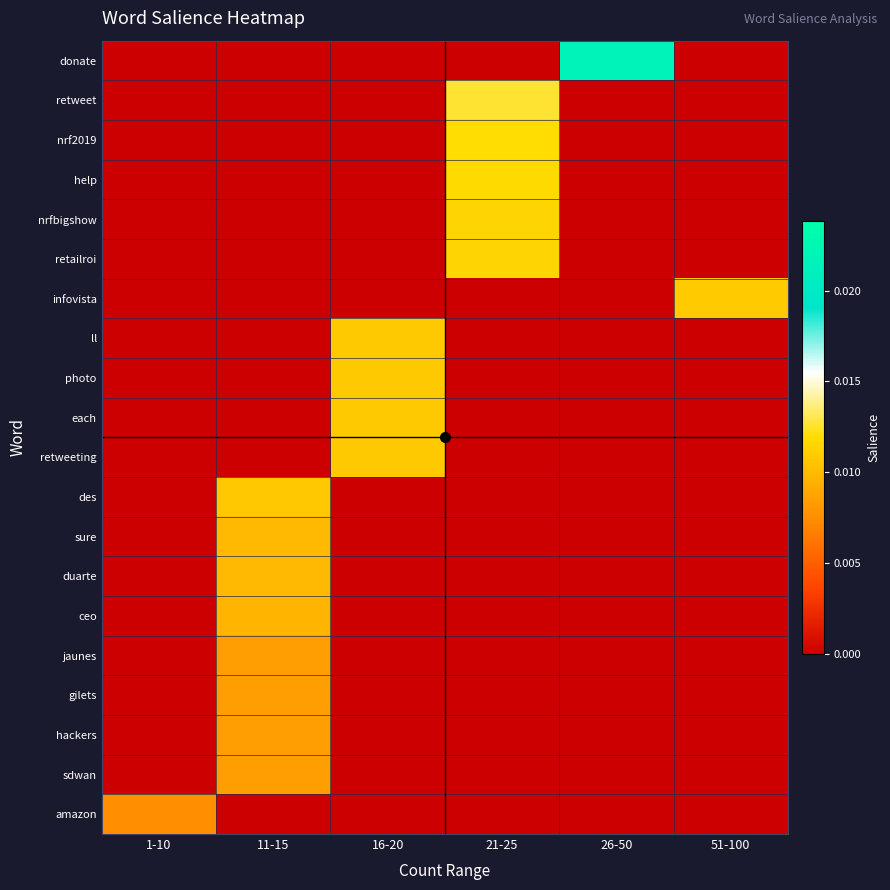

Reading left to right, extract all data points from this chart.

donate: 1-10=0.0	11-15=0.0	16-20=0.0	21-25=0.0	26-50=0.0	51-100=0.0
retweet: 1-10=0.0	11-15=0.0	16-20=0.0	21-25=0.0	26-50=0.0	51-100=0.0
nrf2019: 1-10=0.0	11-15=0.0	16-20=0.0	21-25=0.0	26-50=0.0	51-100=0.0
help: 1-10=0.0	11-15=0.0	16-20=0.0	21-25=0.0	26-50=0.0	51-100=0.0
nrfbigshow: 1-10=0.0	11-15=0.0	16-20=0.0	21-25=0.0	26-50=0.0	51-100=0.0
retailroi: 1-10=0.0	11-15=0.0	16-20=0.0	21-25=0.0	26-50=0.0	51-100=0.0
infovista: 1-10=0.0	11-15=0.0	16-20=0.0	21-25=0.0	26-50=0.0	51-100=0.0
ll: 1-10=0.0	11-15=0.0	16-20=0.0	21-25=0.0	26-50=0.0	51-100=0.0
photo: 1-10=0.0	11-15=0.0	16-20=0.0	21-25=0.0	26-50=0.0	51-100=0.0
each: 1-10=0.0	11-15=0.0	16-20=0.0	21-25=0.0	26-50=0.0	51-100=0.0
retweeting: 1-10=0.0	11-15=0.0	16-20=0.0	21-25=0.0	26-50=0.0	51-100=0.0
des: 1-10=0.0	11-15=0.0	16-20=0.0	21-25=0.0	26-50=0.0	51-100=0.0
sure: 1-10=0.0	11-15=0.0	16-20=0.0	21-25=0.0	26-50=0.0	51-100=0.0
duarte: 1-10=0.0	11-15=0.0	16-20=0.0	21-25=0.0	26-50=0.0	51-100=0.0
ceo: 1-10=0.0	11-15=0.0	16-20=0.0	21-25=0.0	26-50=0.0	51-100=0.0
jaunes: 1-10=0.0	11-15=0.0	16-20=0.0	21-25=0.0	26-50=0.0	51-100=0.0
gilets: 1-10=0.0	11-15=0.0	16-20=0.0	21-25=0.0	26-50=0.0	51-100=0.0
hackers: 1-10=0.0	11-15=0.0	16-20=0.0	21-25=0.0	26-50=0.0	51-100=0.0
sdwan: 1-10=0.0	11-15=0.0	16-20=0.0	21-25=0.0	26-50=0.0	51-100=0.0
amazon: 1-10=0.0	11-15=0.0	16-20=0.0	21-25=0.0	26-50=0.0	51-100=0.0